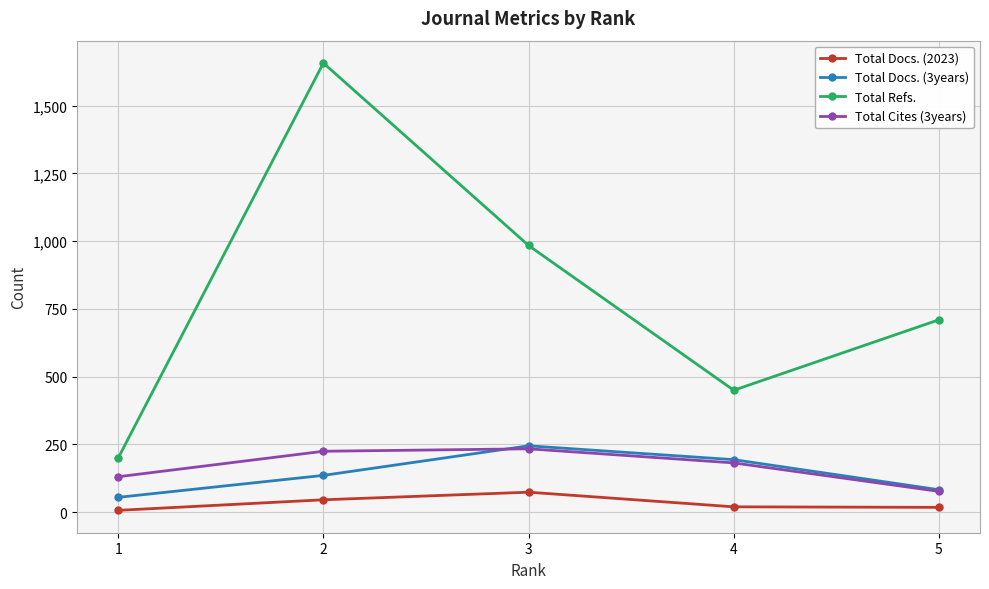

What is the difference between the Total Docs. (3years) values at 2 and 3?

109